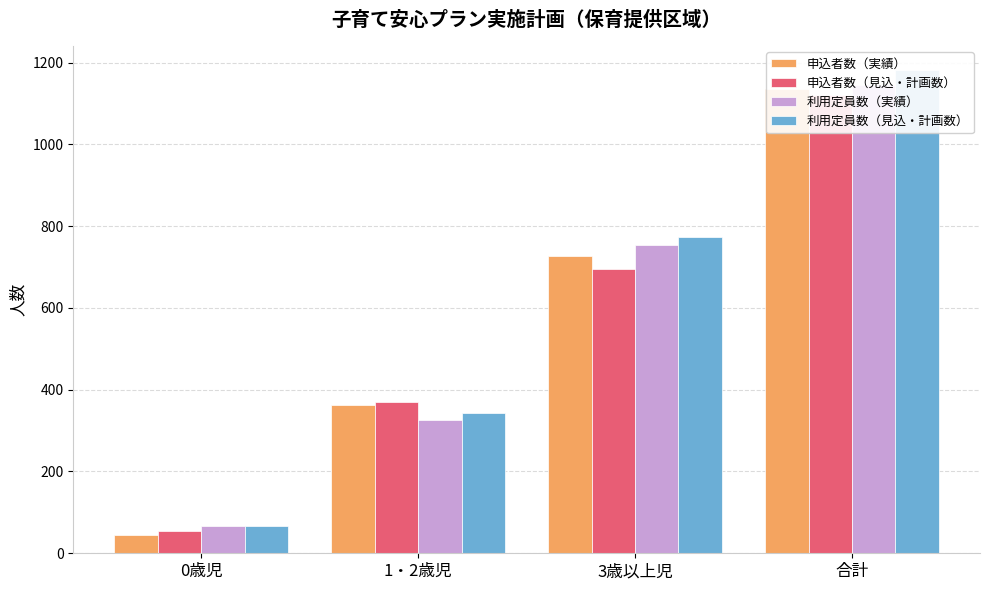

At which label does 申込者数（実績） first exceed 727?

合計